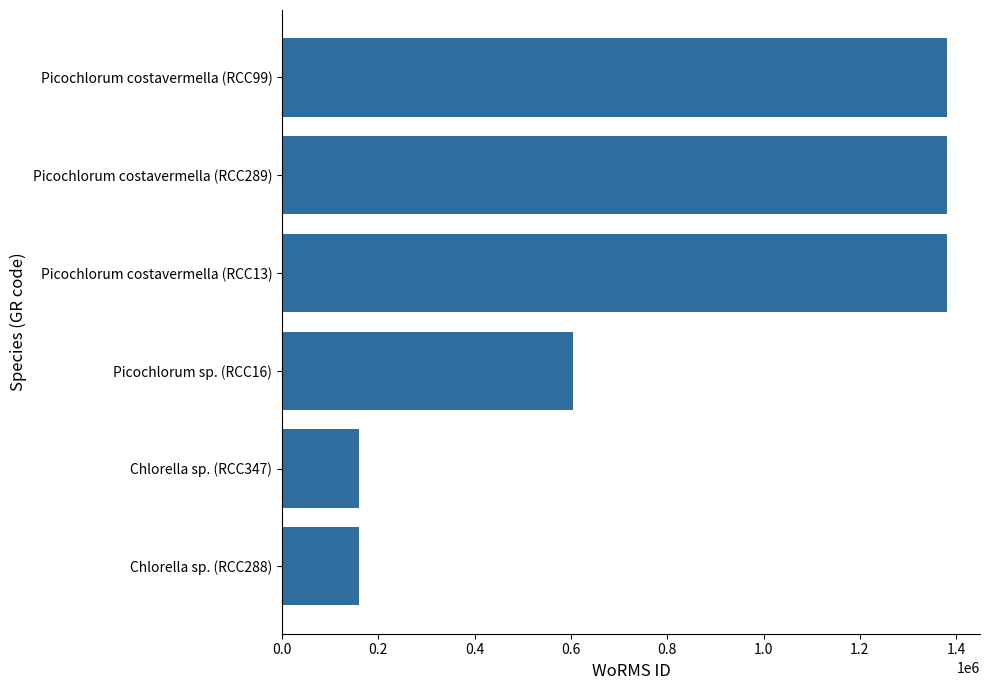

What is the sum of all values?

5065787